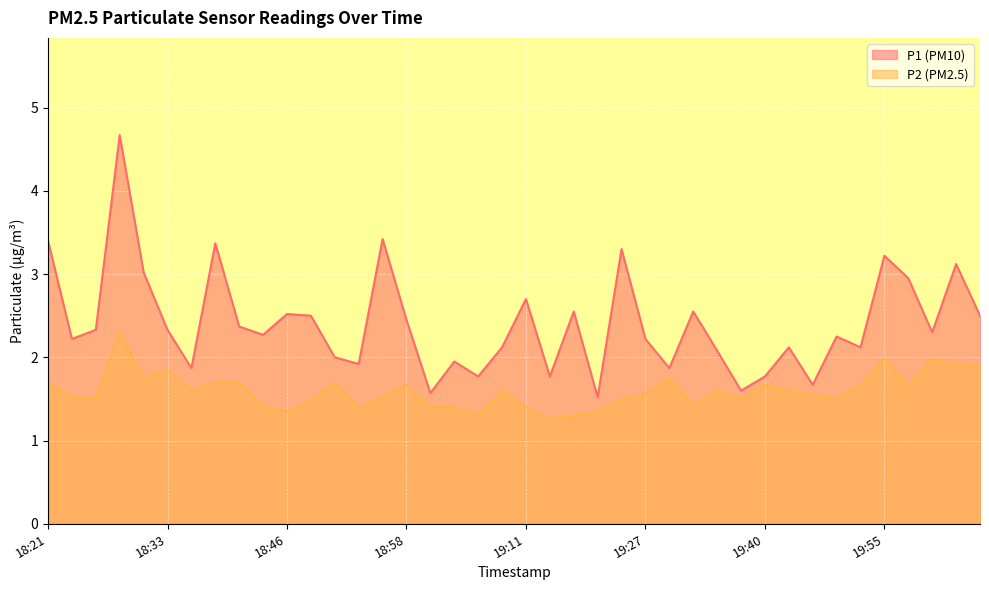

What is the difference between the highest and lowest values at 19:27?

0.7